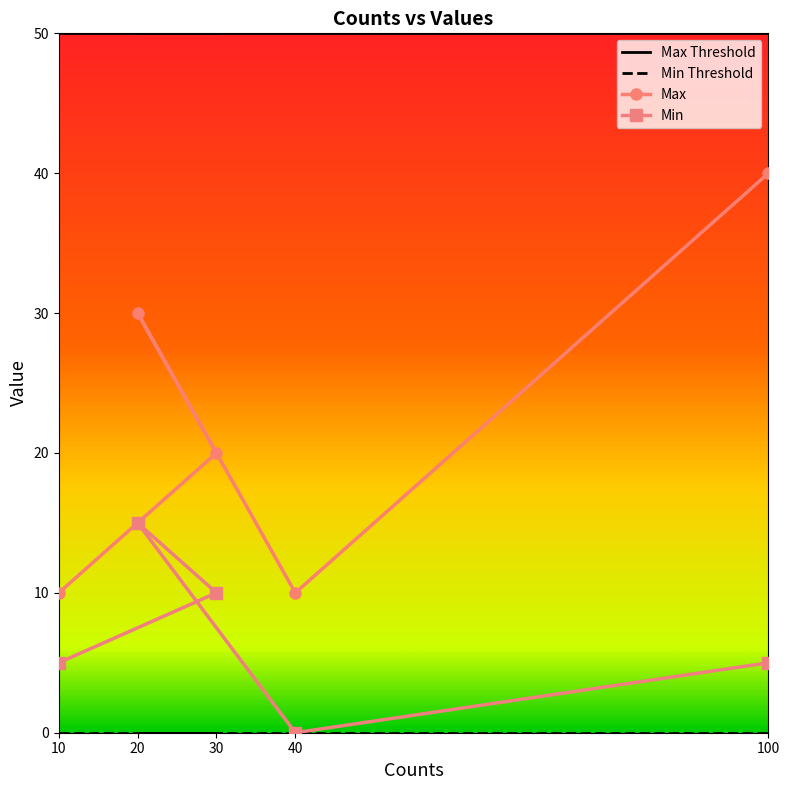

True or false: Max and Max Threshold intersect in this chart.

False